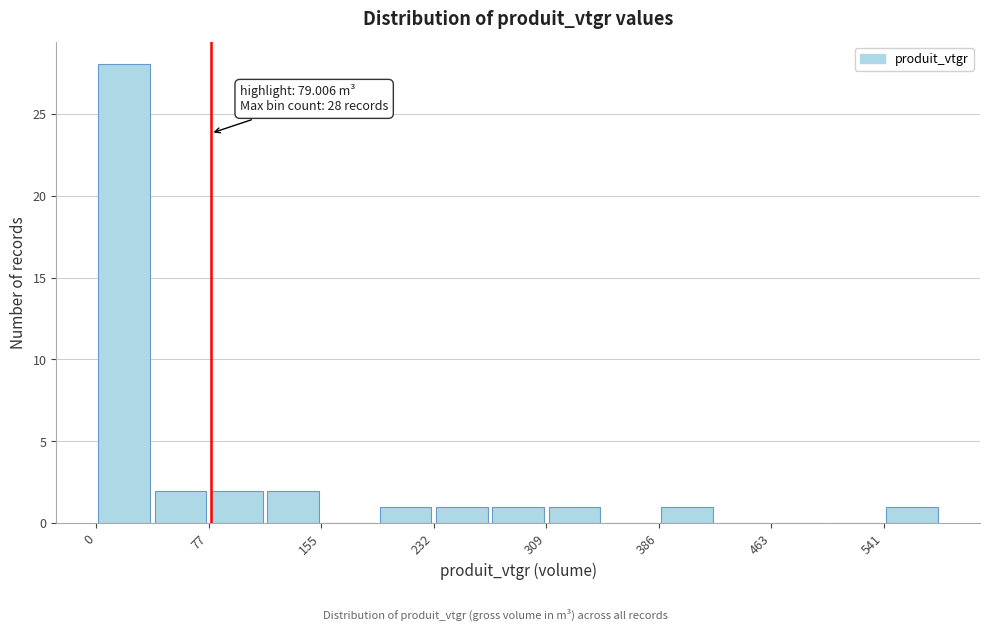

Read against the x-axis, roughly where is the centre of the tallest bar?

20